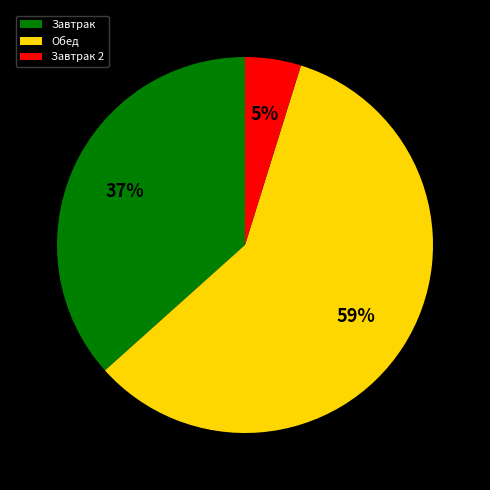

Which slice represents more than half of the pie?

Обед